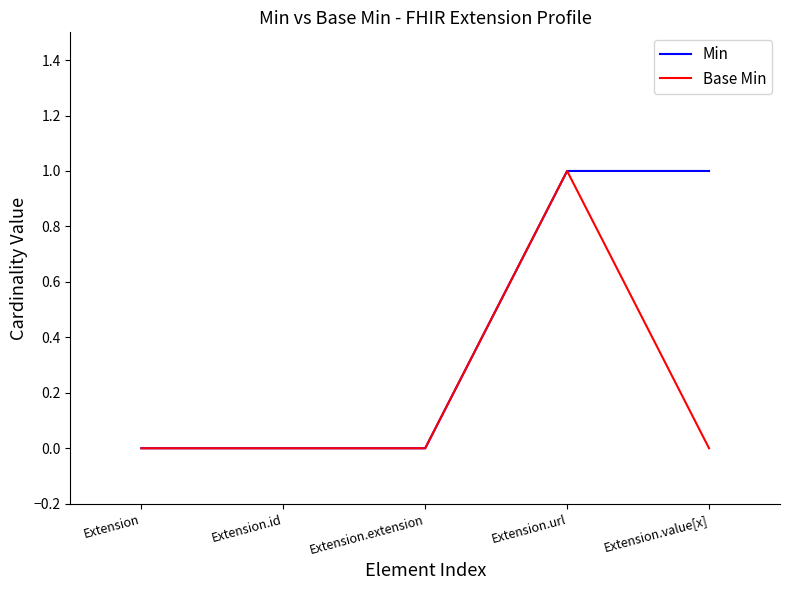

Reading left to right, transcribe all the data shown in this chart.

Min: 0	0	0	1	1
Base Min: 0	0	0	1	0